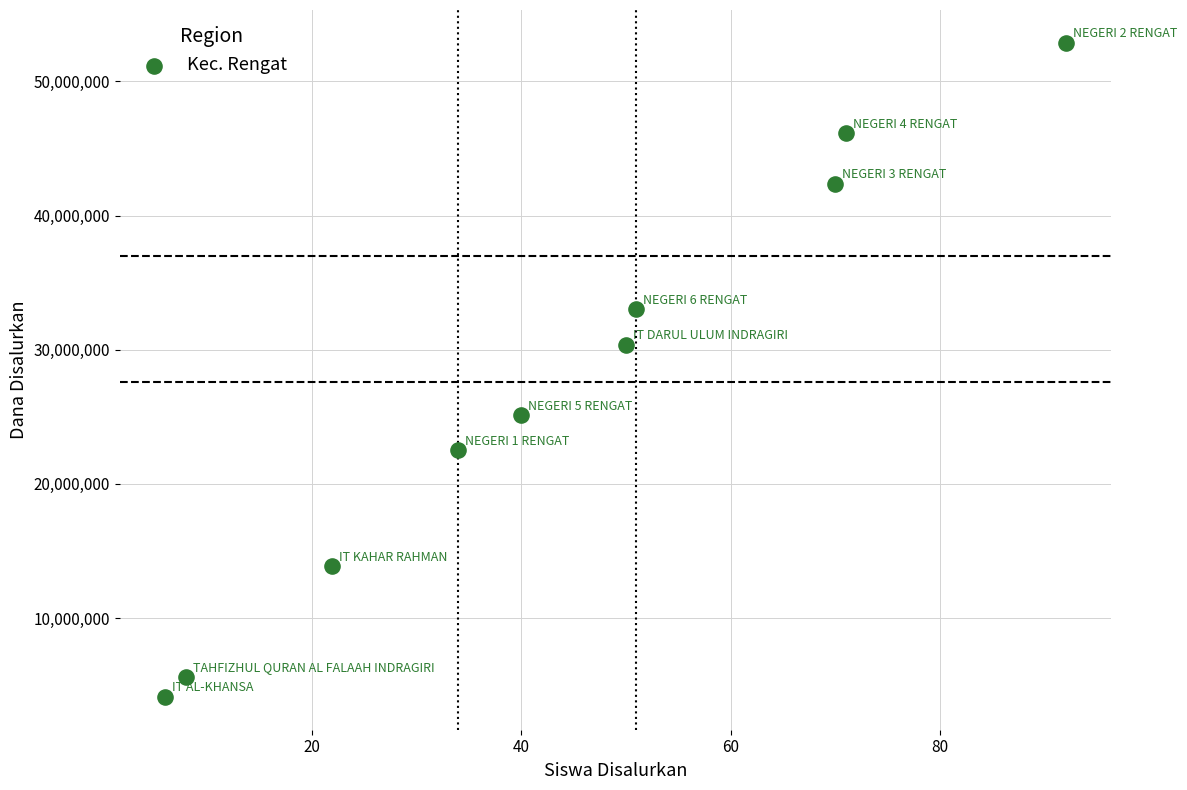

What is the average Y value?

27600000